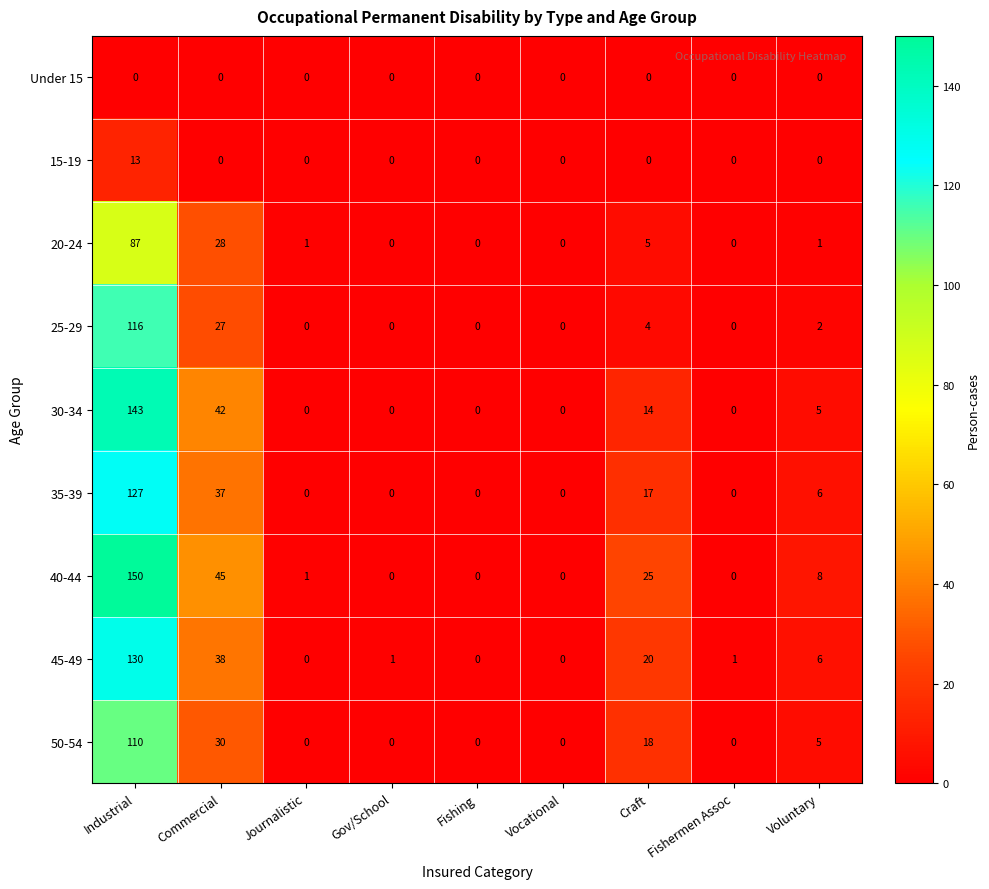

At which category is the sum across all series the highest?

Industrial